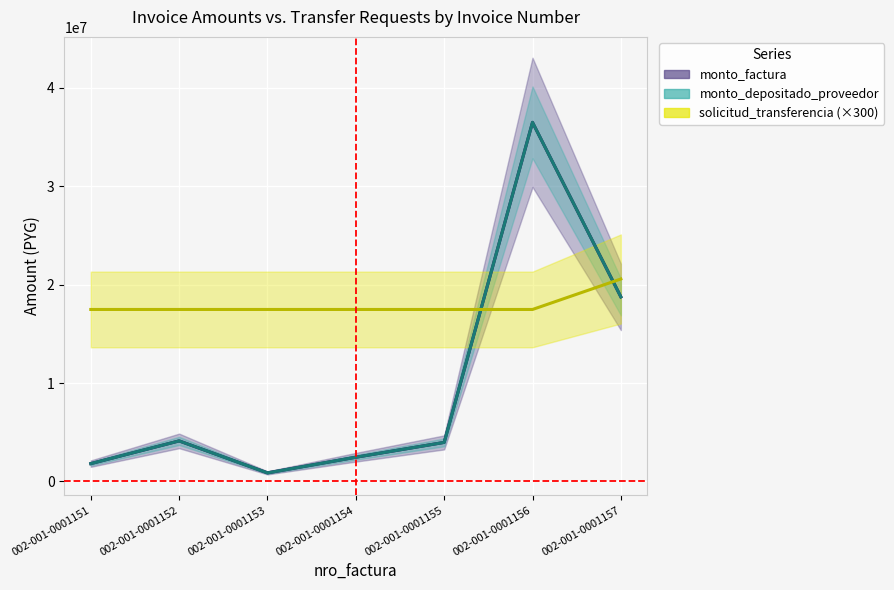

Between 002-001-0001151 and 002-001-0001154, which is larger?

002-001-0001154